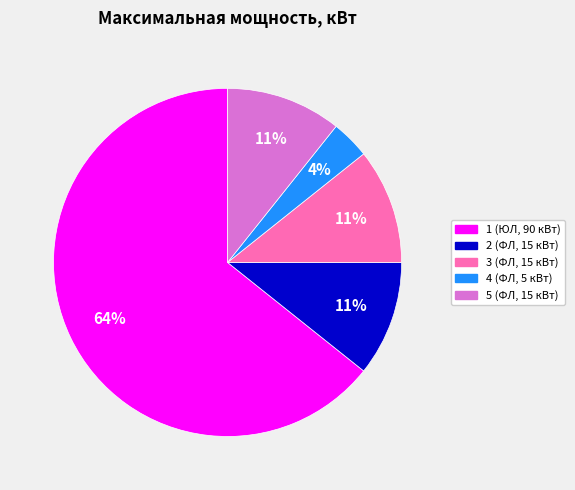

To the nearest percent, what is the difference between the 5 (ФЛ, 15 кВт) and 4 (ФЛ, 5 кВт) slice percentages?

7%